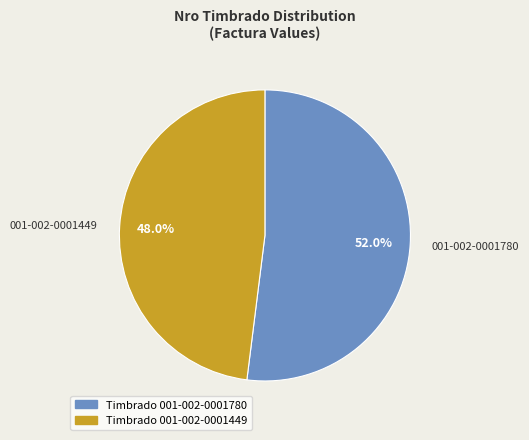

To the nearest percent, what portion does 001-002-0001780 represent?

52%